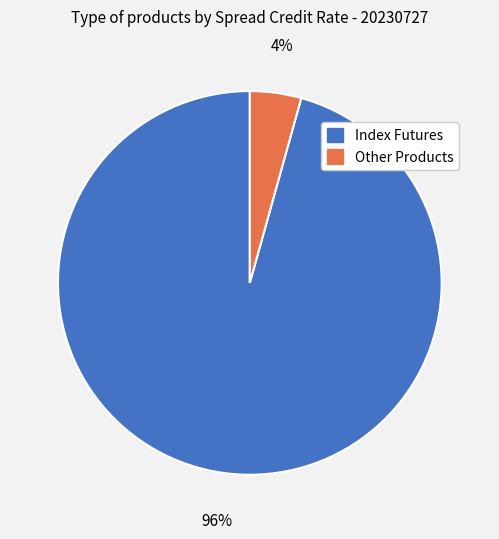

Which slice is the smallest?

Other Products